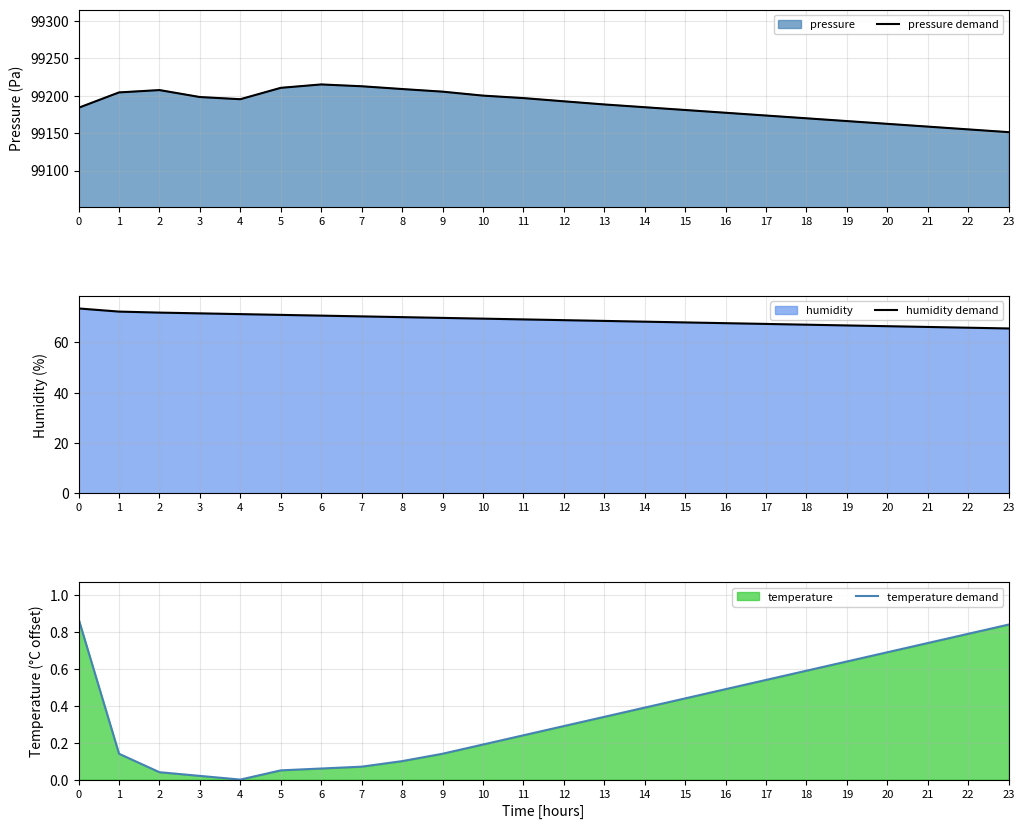

Reading left to right, list all the values displayed in this chart.

pressure demand: 99183.9	99204.4	99207.5	99198.2	99195.3	99210.5	99215.0	99212.6	99208.9	99205.4	99200.1	99196.8	99192.5	99188.3	99184.6	99180.9	99177.2	99173.5	99169.8	99166.1	99162.4	99158.7	99155.0	99151.3
humidity demand: 73.5	72.2	71.8	71.5	71.2	70.9	70.6	70.3	70.0	69.7	69.4	69.1	68.8	68.5	68.2	67.9	67.6	67.3	67.0	66.7	66.4	66.1	65.8	65.5
temperature demand: 0.9	0.1	0.0	0.0	0.0	0.0	0.1	0.1	0.1	0.1	0.2	0.2	0.3	0.3	0.4	0.4	0.5	0.5	0.6	0.6	0.7	0.7	0.8	0.8